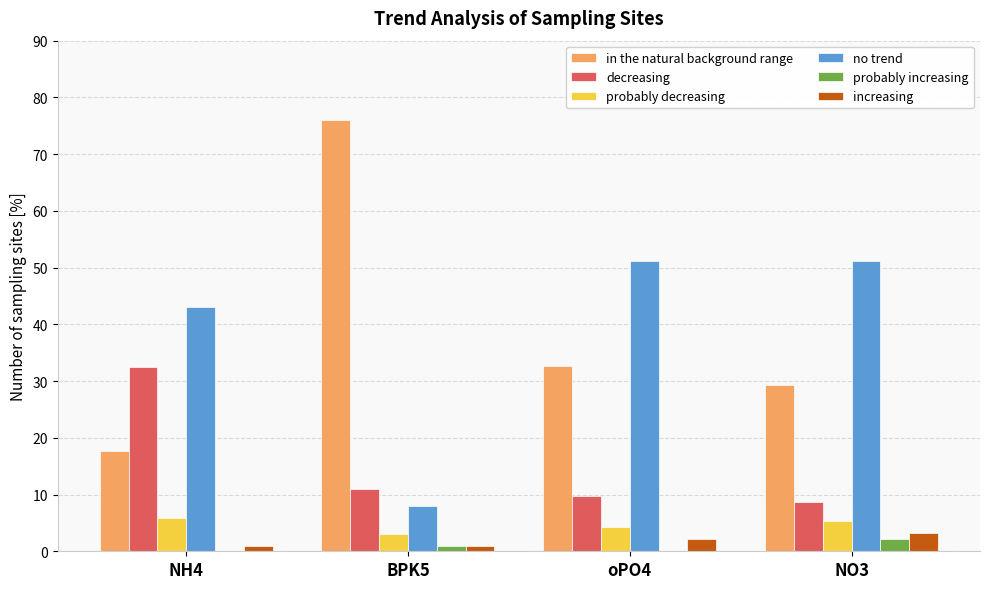

Is it true that decreasing equals 9.8 at oPO4?

True